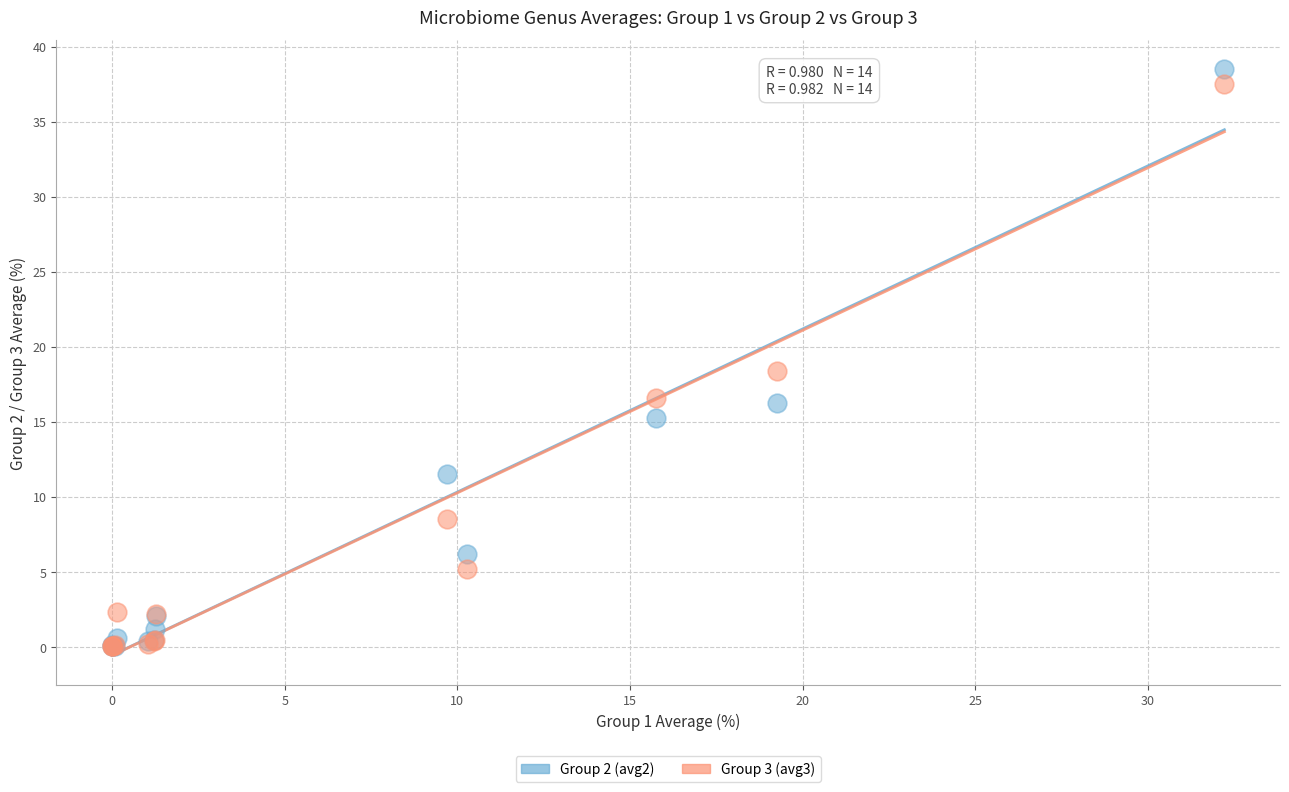

Across all series, what Y value is closest to 19?

18.4